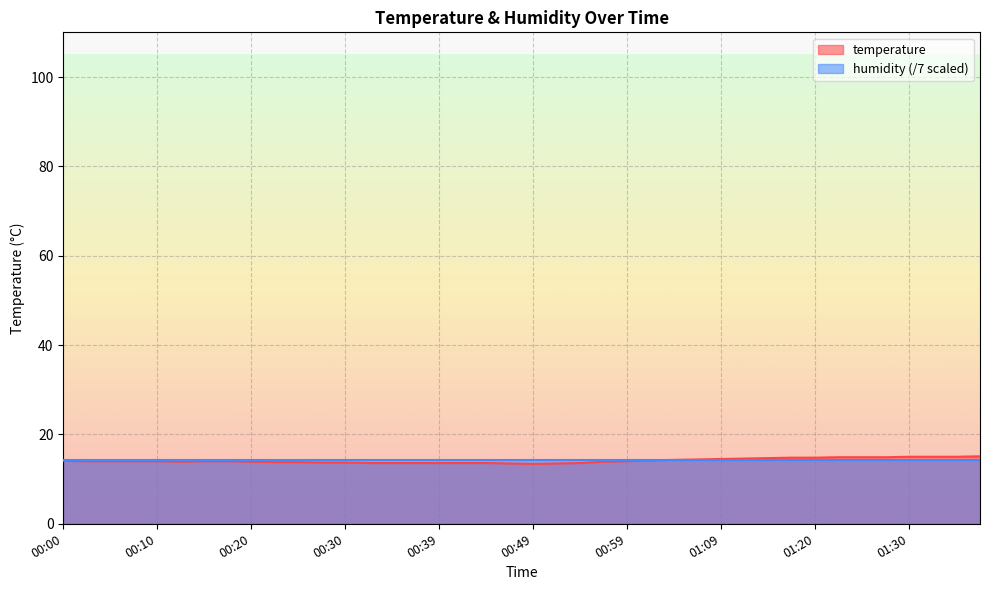

What value does the data have at 00:00?

14.1